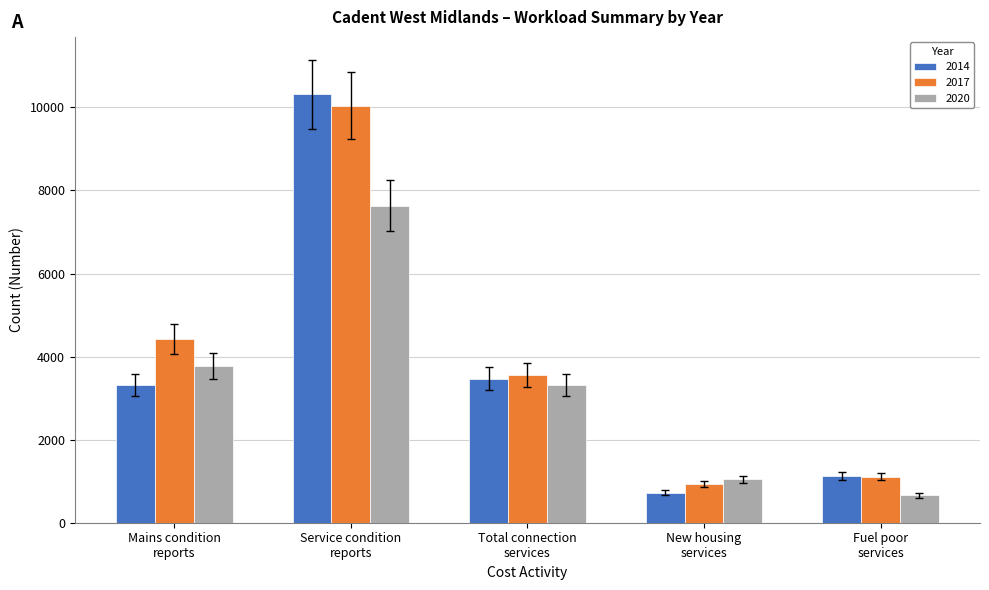

Reading left to right, transcribe all the data shown in this chart.

2014: 3321	10316	3469	719	1130
2017: 4422	10043	3560	940	1112
2020: 3773	7635	3322	1041	659